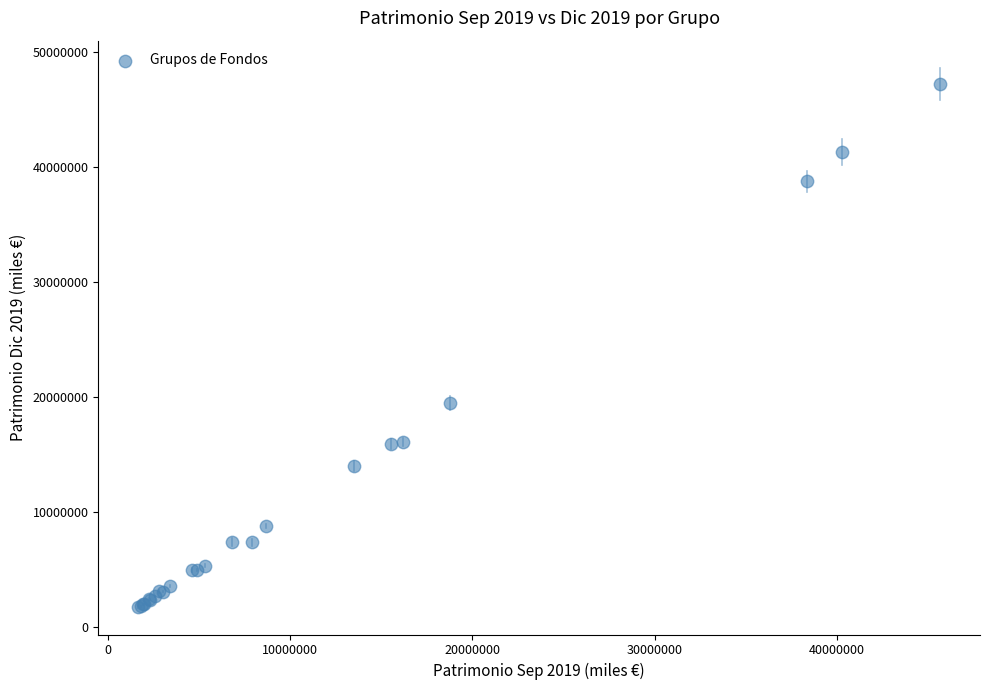

What Y value in the scatter plot is closest to 24465431?

19496580